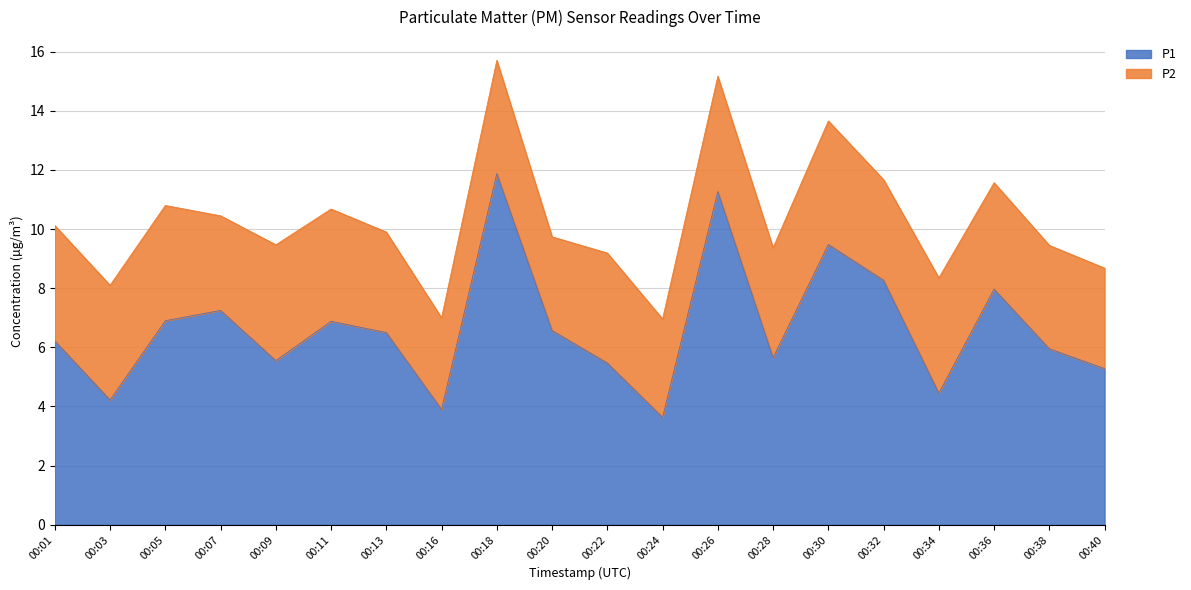

Rank the categories by value from lowest to highest.

00:24, 00:16, 00:03, 00:34, 00:40, 00:22, 00:09, 00:28, 00:38, 00:01, 00:13, 00:20, 00:11, 00:05, 00:07, 00:36, 00:32, 00:30, 00:26, 00:18